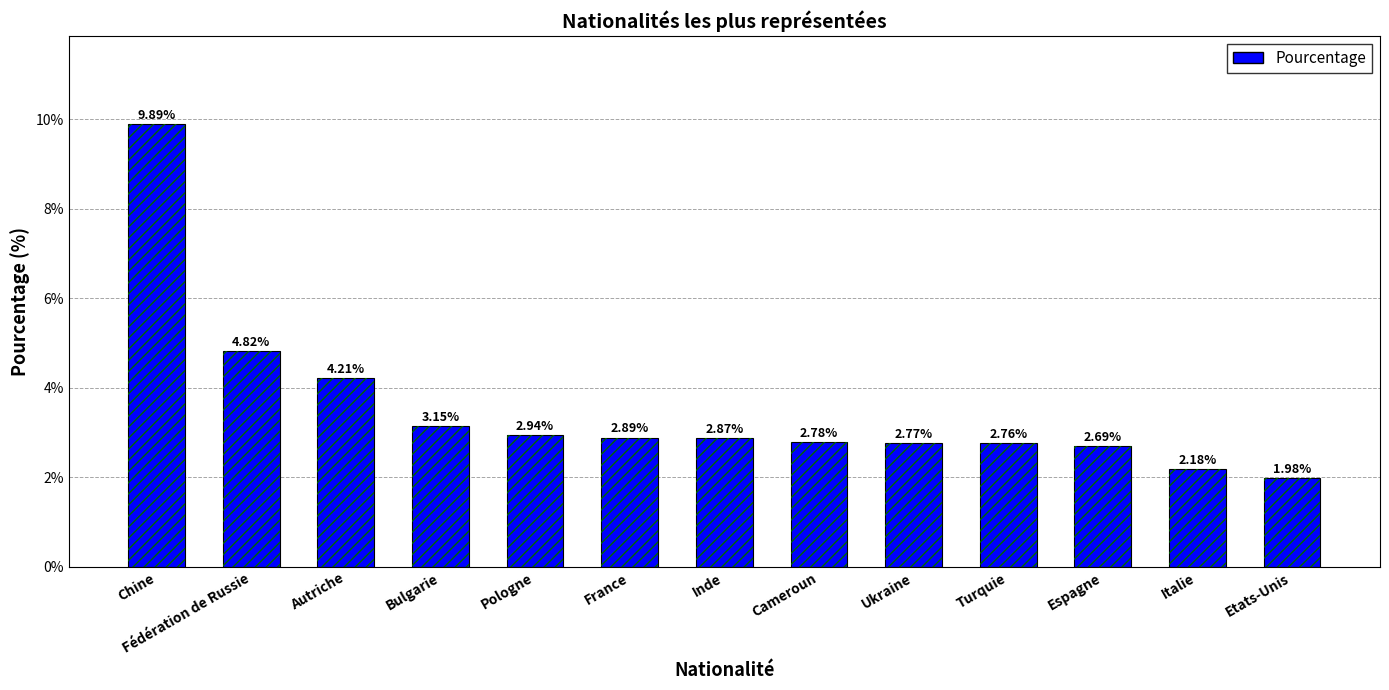

Approximately how many times larger is the value at Espagne compared to Etats-Unis?

1.4